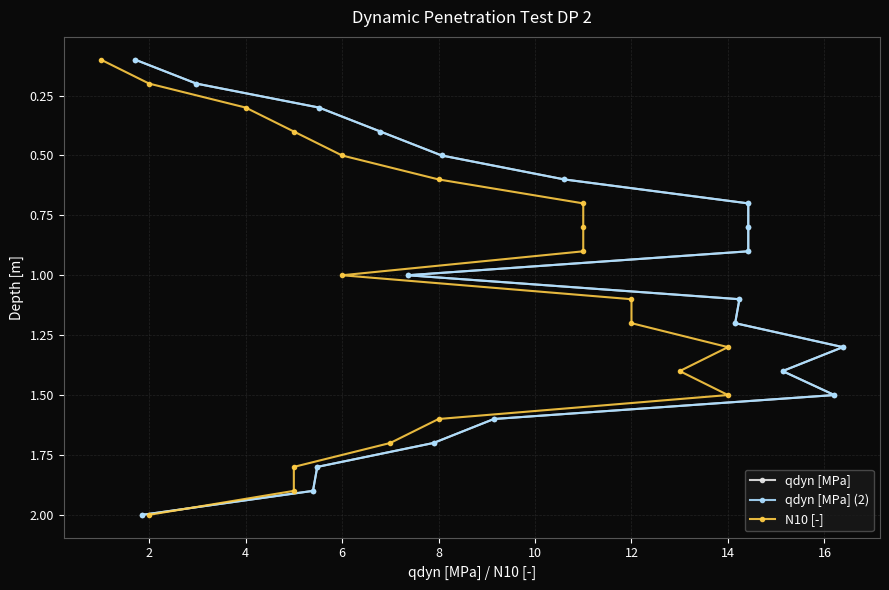

The N10 [-] series shows 1.9 at 11. True or false?

False